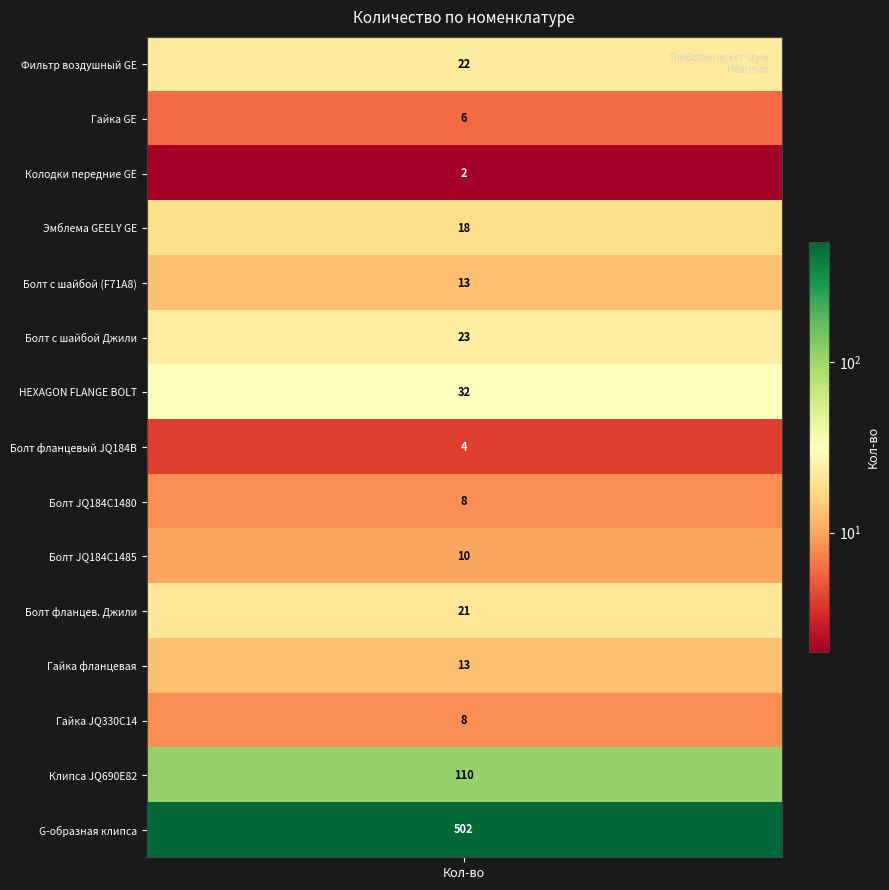

Reading right to left, transcribe all the data shown in this chart.

502	110	8	13	21	10	8	4	32	23	13	18	2	6	22